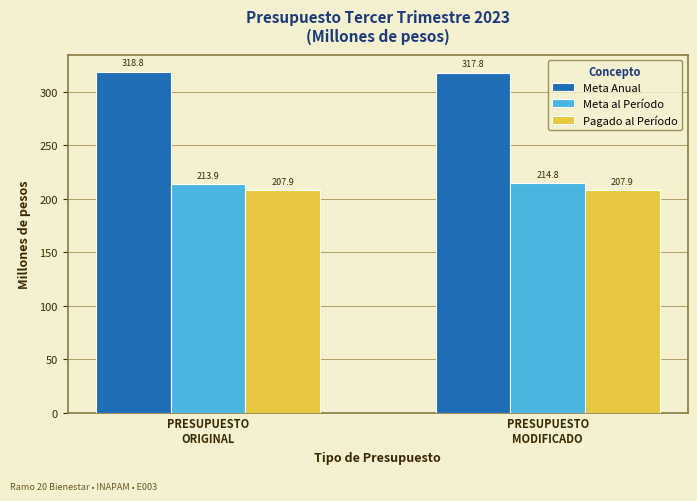

What is the value of the Pagado al Período bar at the 2nd from the left?

207.9